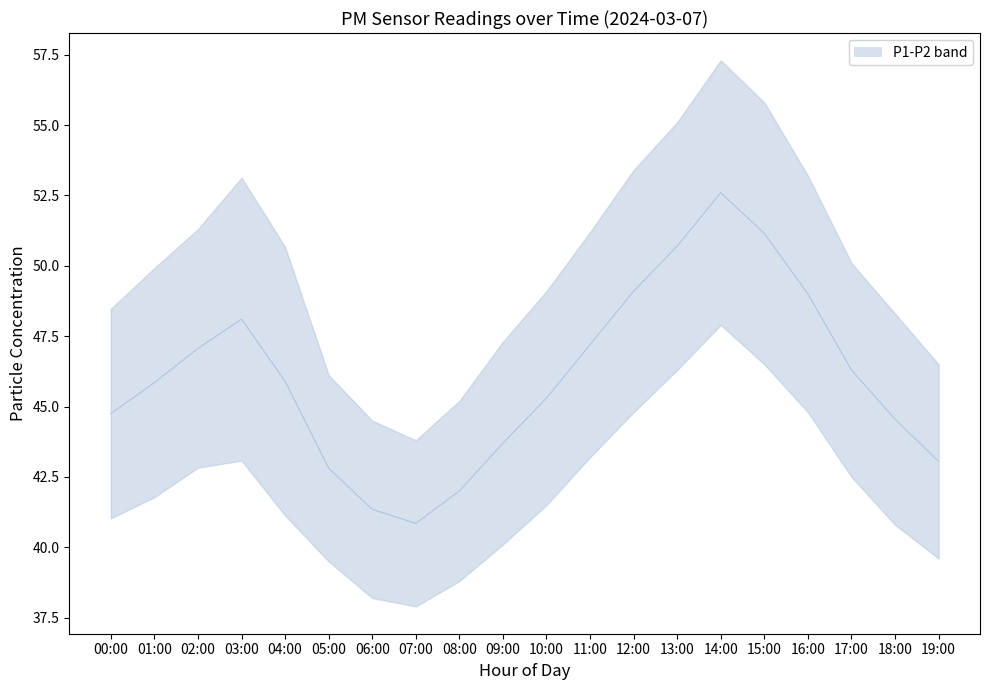

Does the chart have visible grid lines?

No